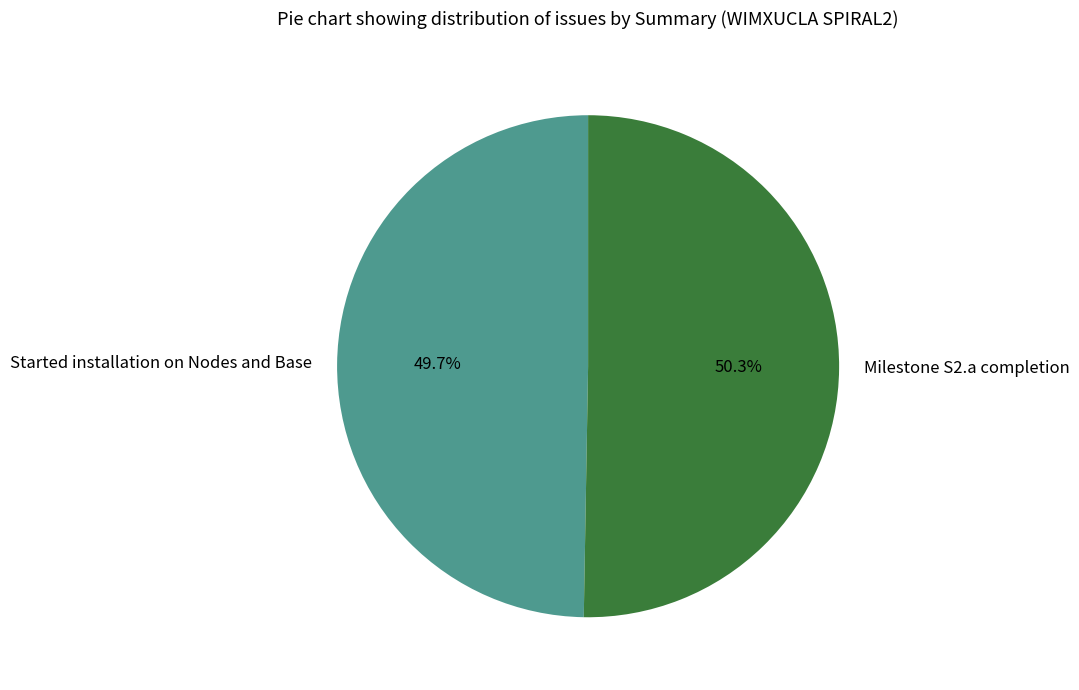

Which slice is the largest?

Milestone S2.a completion